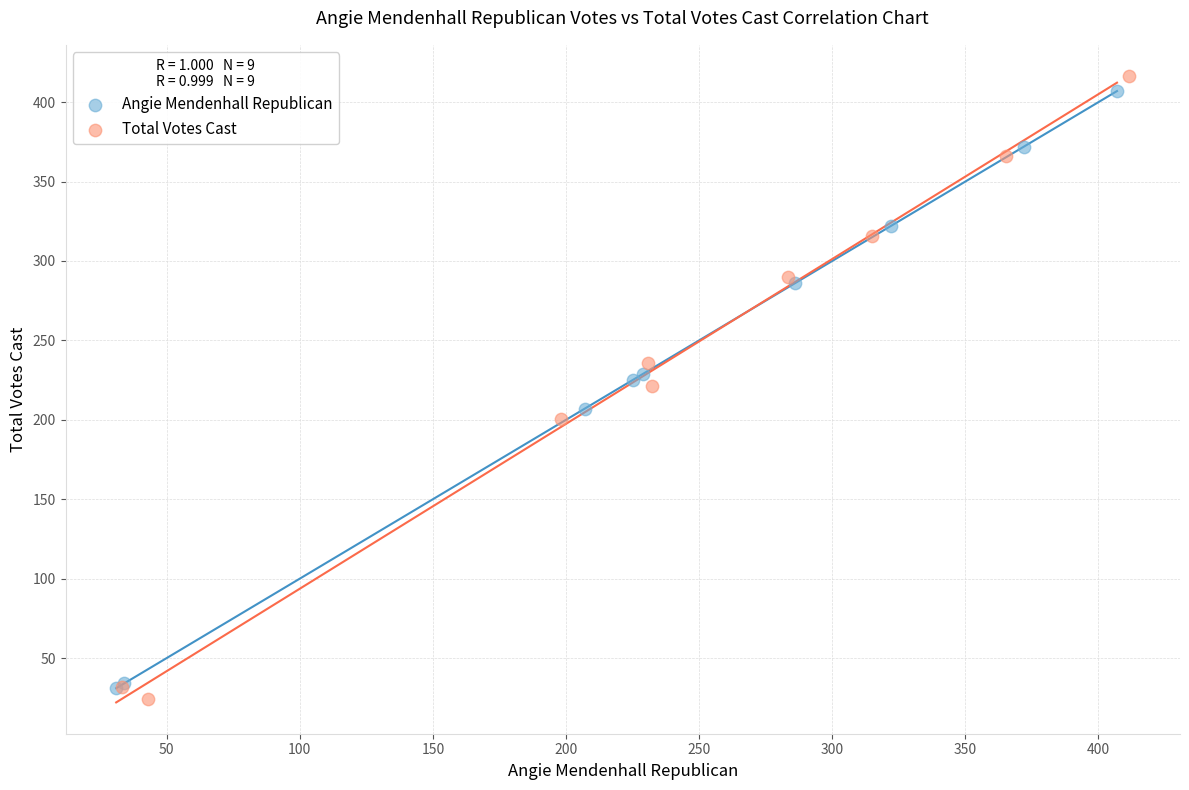

Which series has the widest spread of Y values?

Total Votes Cast